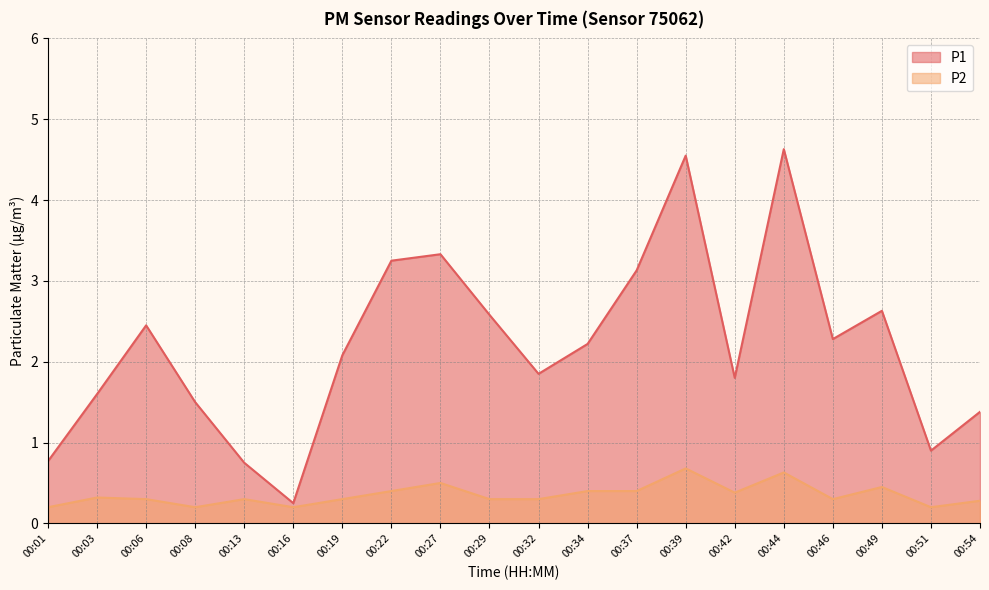

List the series in order of their overall mean, highest first.

P1, P2